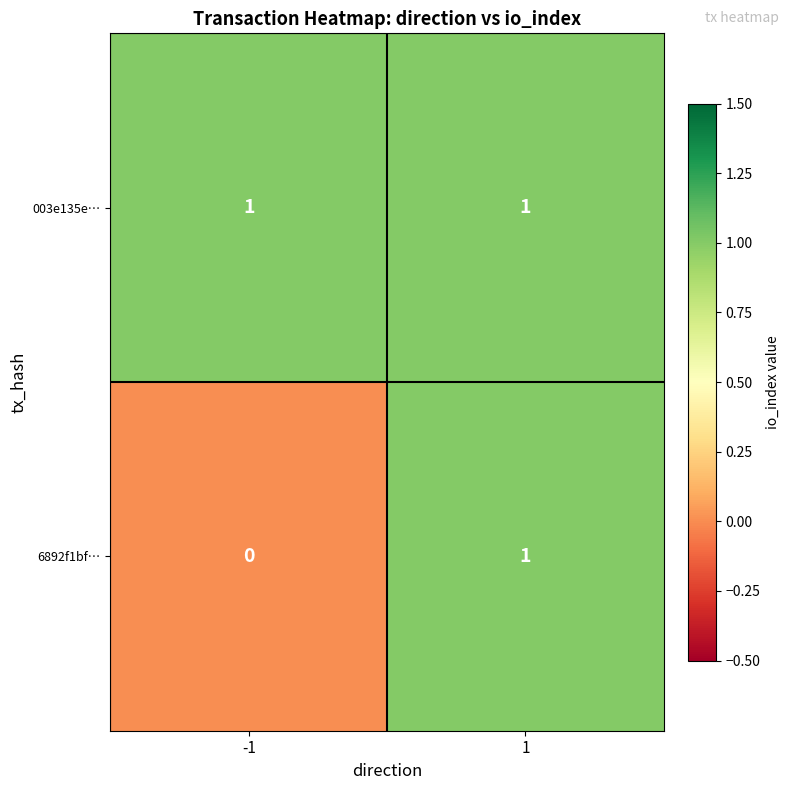

Which series has the largest total across all categories?

003e135e…